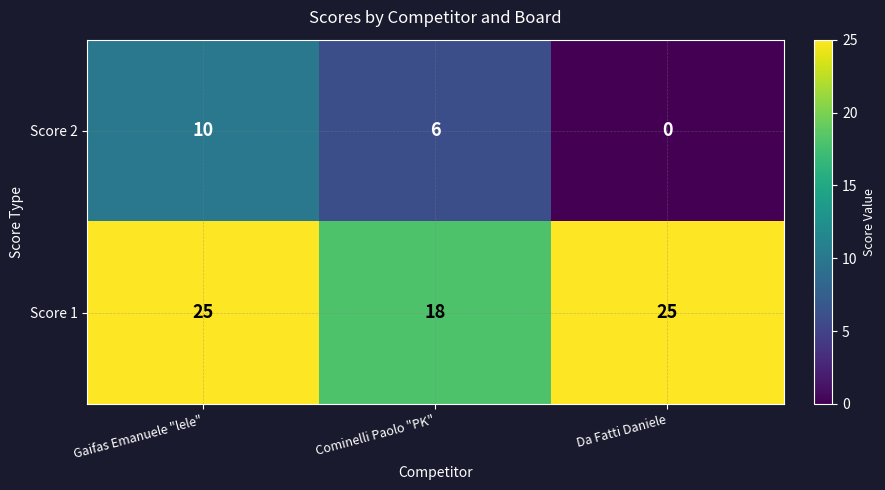

Which series has the largest total across all categories?

Score 1